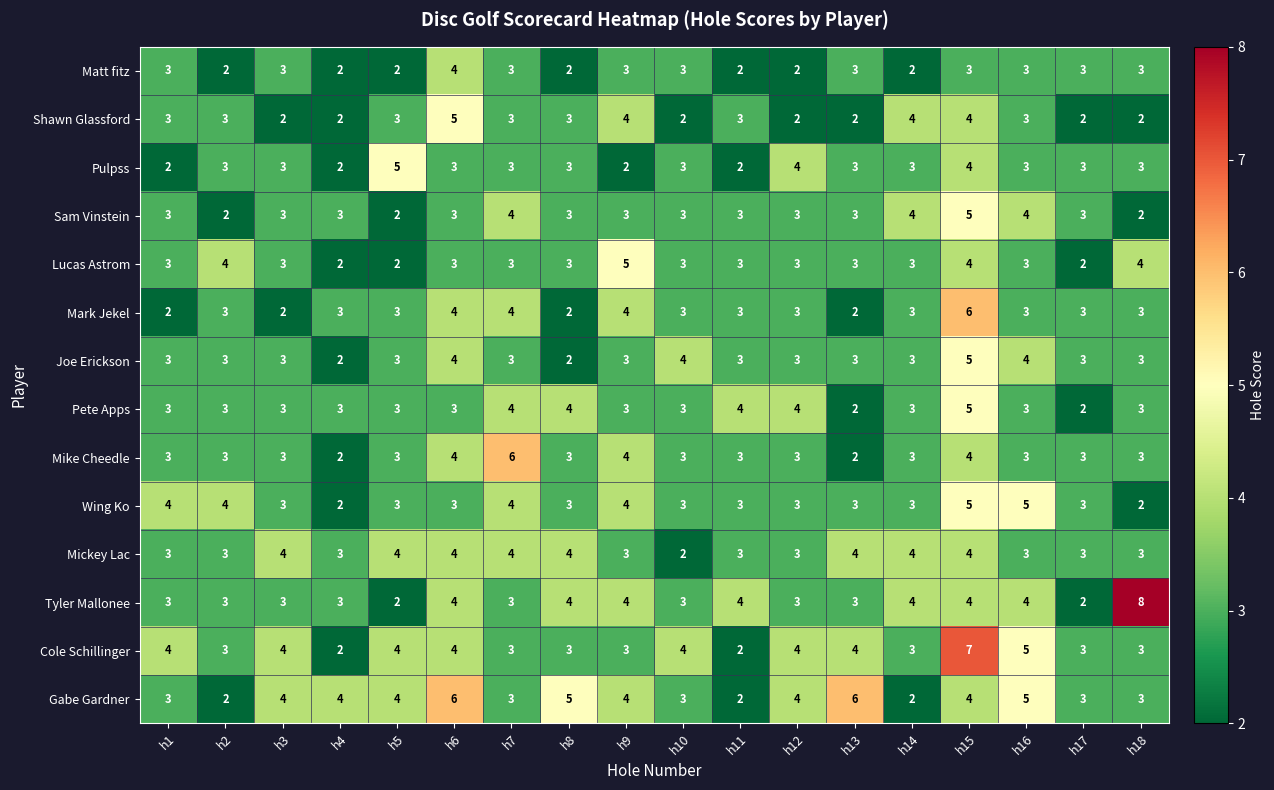

The Mickey Lac series shows 3 at h1. True or false?

True